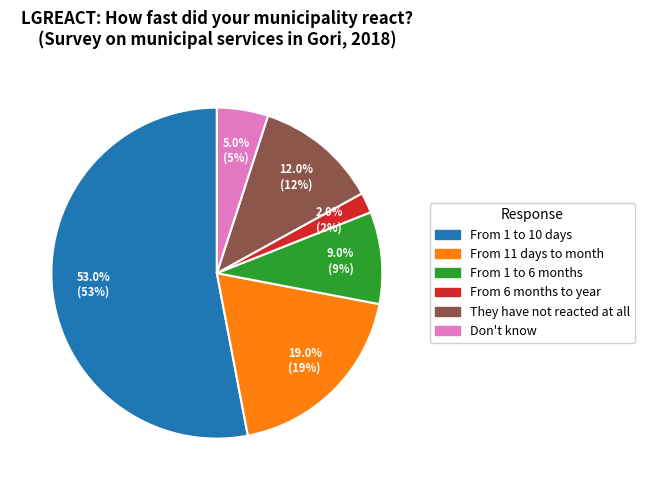

Is there a majority slice in this chart?

Yes